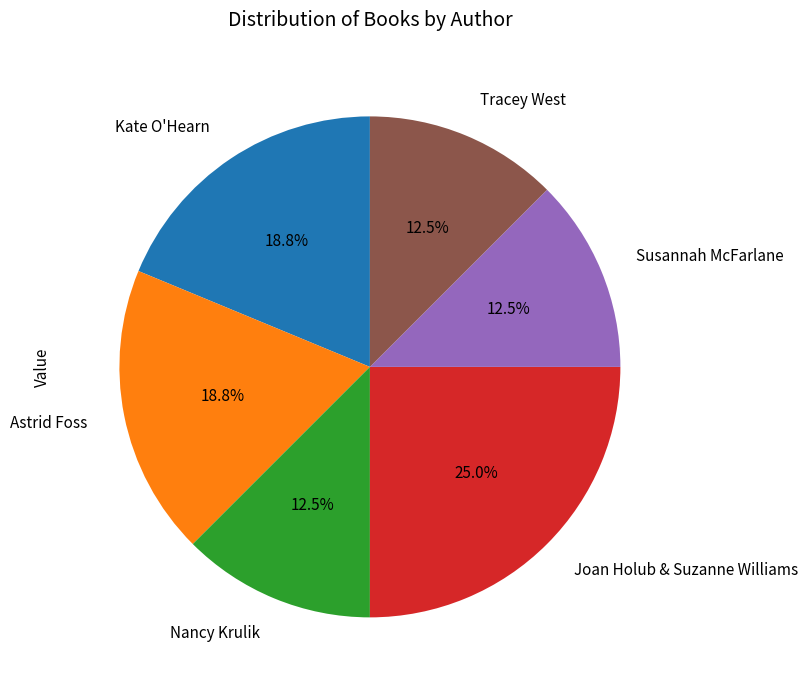

Which category has the biggest portion of the pie?

Joan Holub & Suzanne Williams